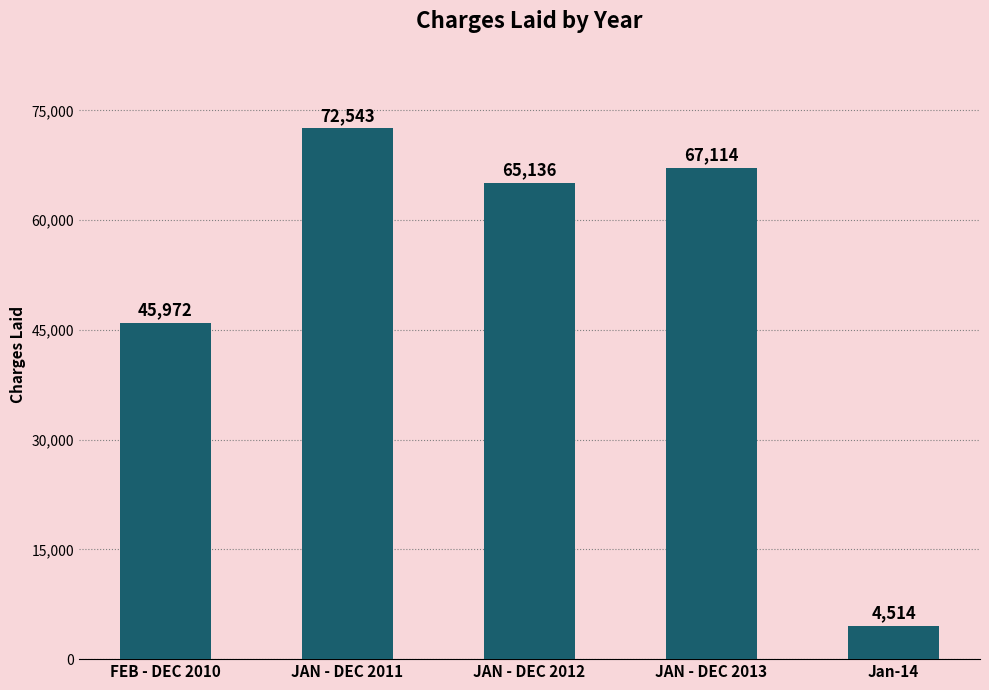

What is the value of the 4th bar from the left?

67114